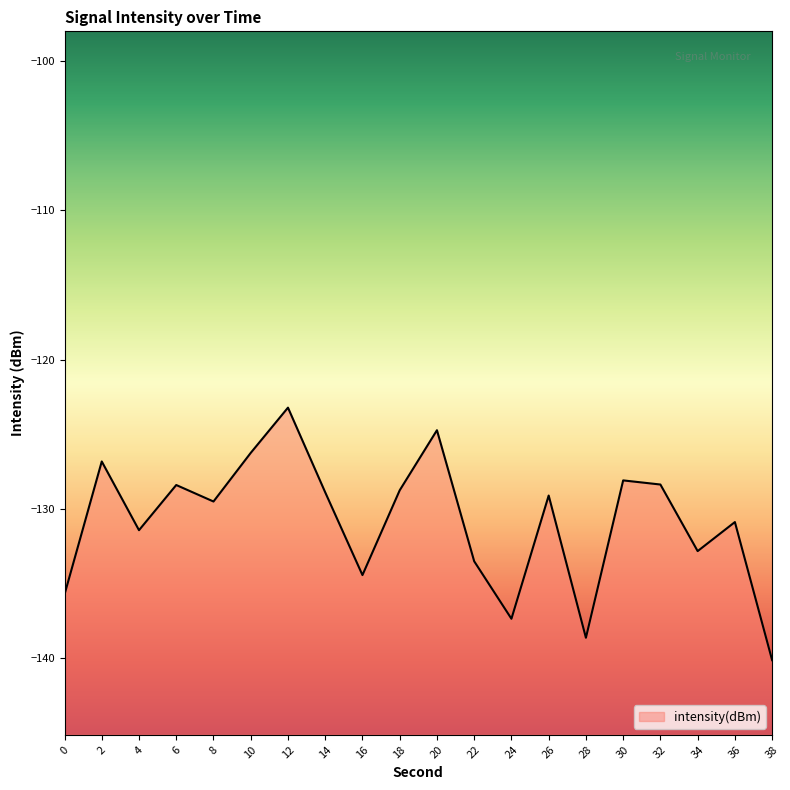

True or false: the data has more than 1 interior local peaks.

True